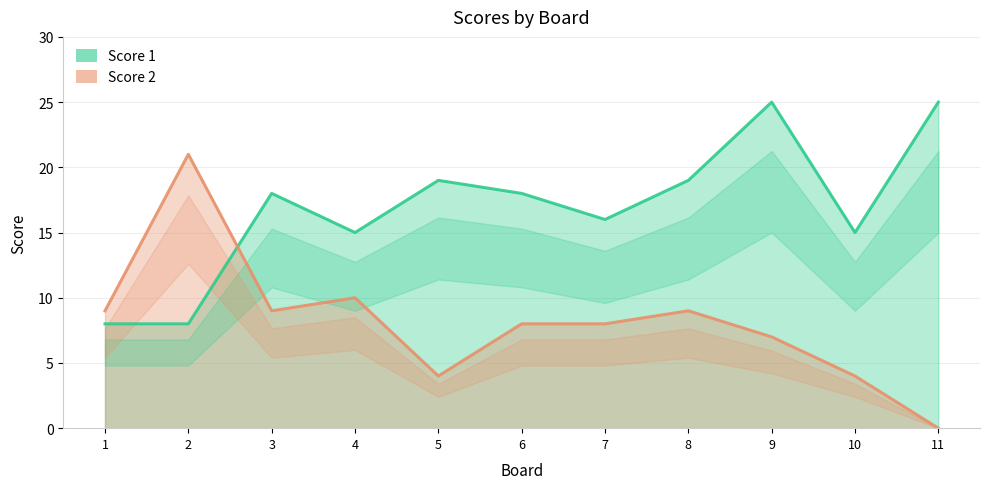

True or false: Score 1 has more than 1 points higher than both neighbors.

True